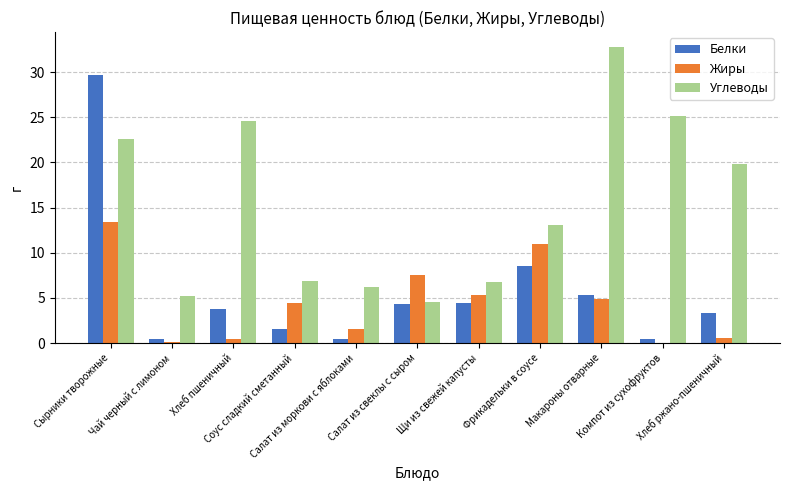

What is the sum of all Жиры values?

49.2